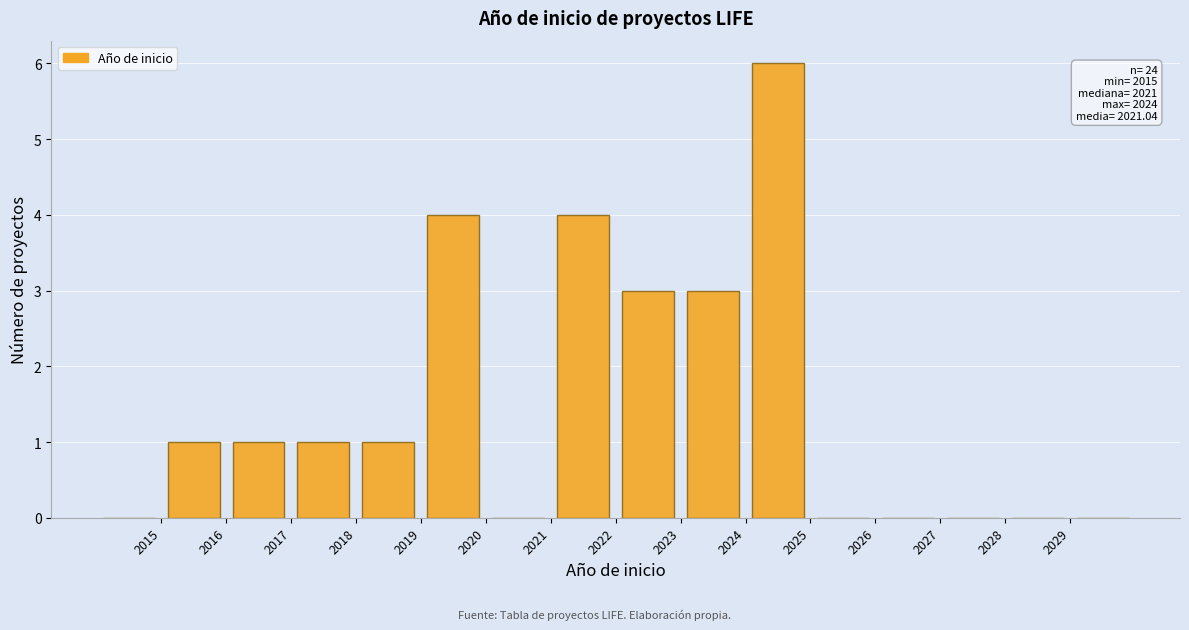

Which range on the x-axis has the tallest bar?

2024 to 2025